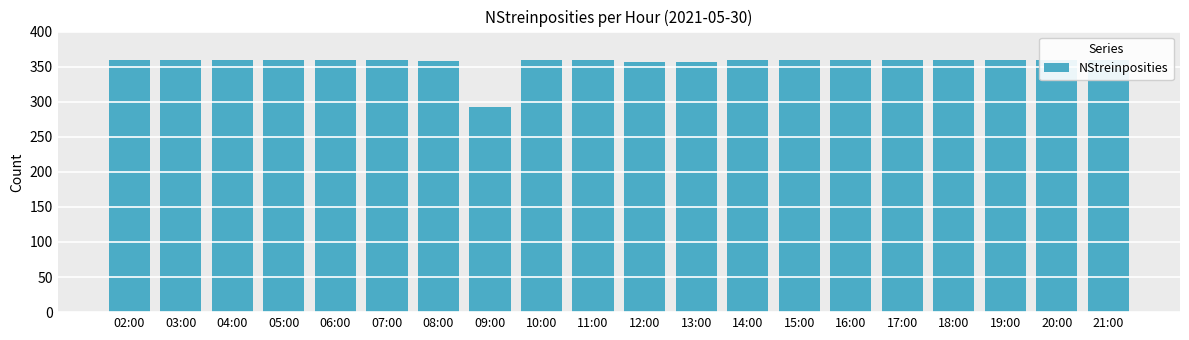

List the labels in order of value, smallest first.

09:00, 12:00, 13:00, 08:00, 02:00, 03:00, 04:00, 05:00, 06:00, 07:00, 10:00, 11:00, 14:00, 15:00, 16:00, 17:00, 18:00, 19:00, 20:00, 21:00